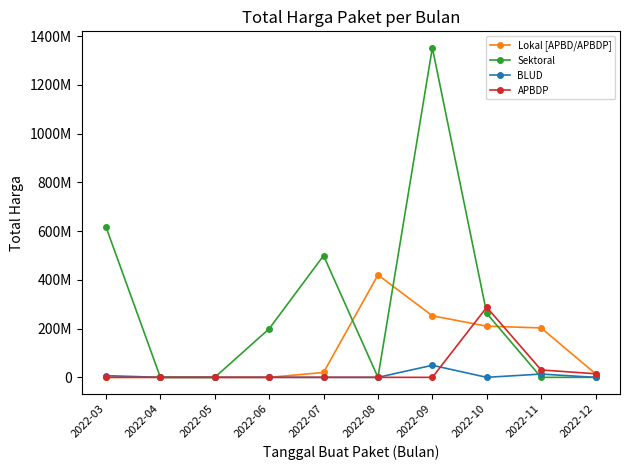

True or false: BLUD and Lokal [APBD/APBDP] intersect in this chart.

False